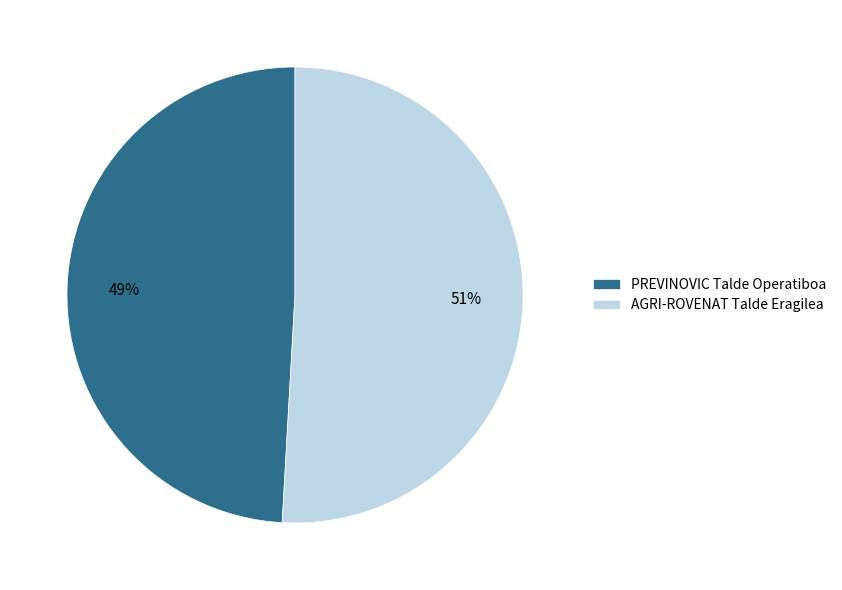

To the nearest percent, what is the difference between the PREVINOVIC Talde Operatiboa and AGRI-ROVENAT Talde Eragilea slice percentages?

2%